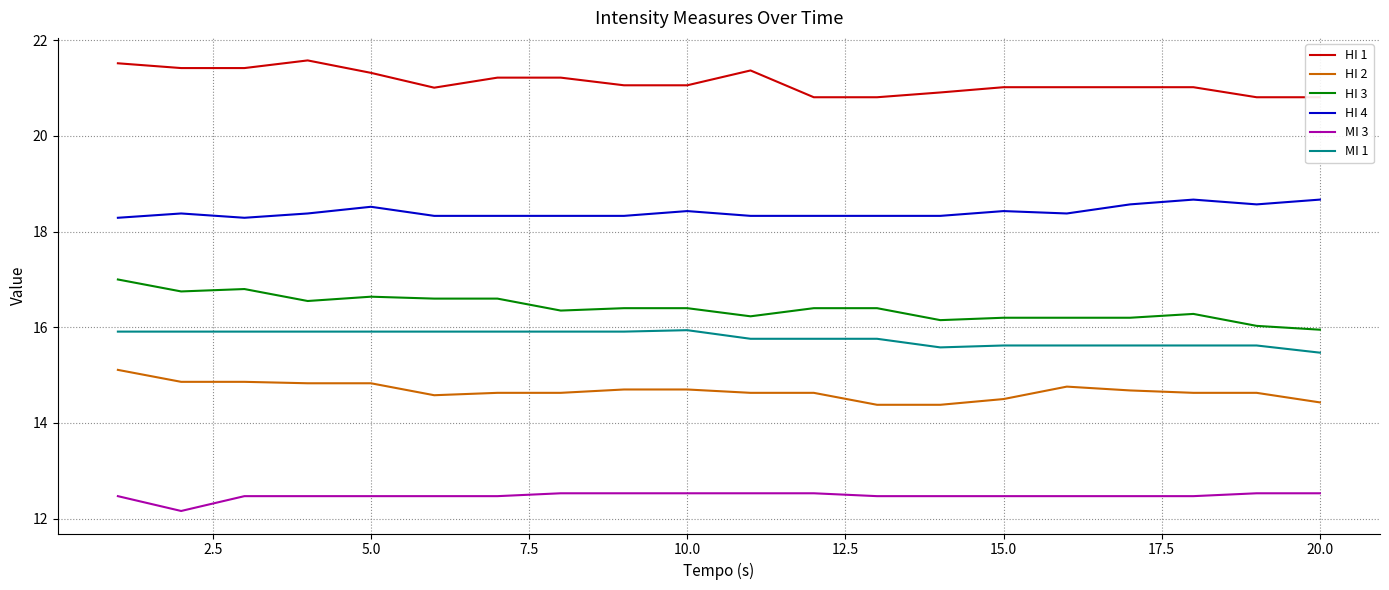

True or false: MI 1 and HI 2 cross at least once.

False